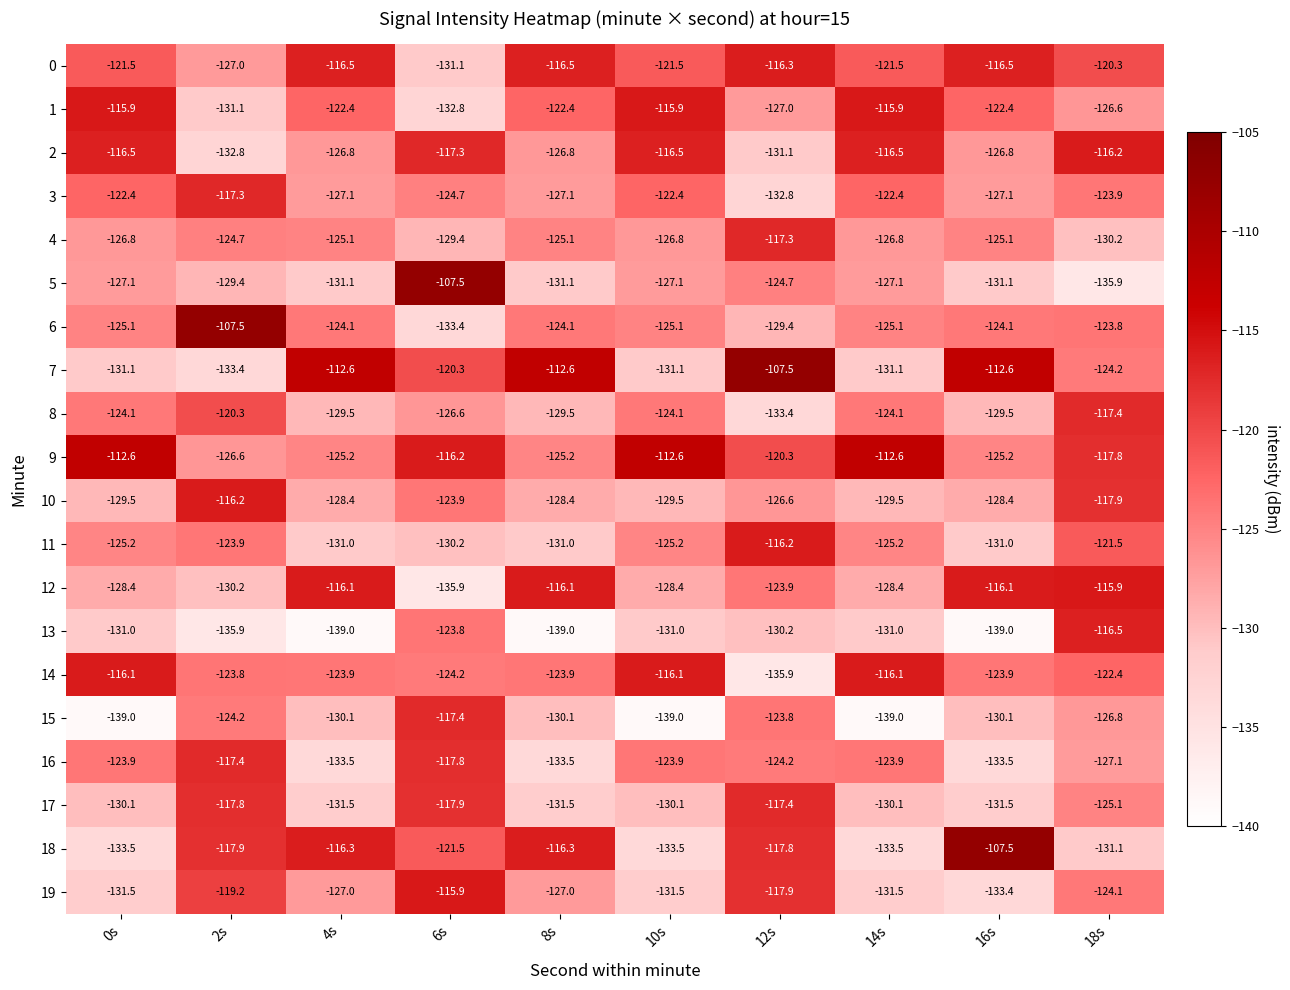

What is the difference between the highest and lowest values at 8s?

26.4